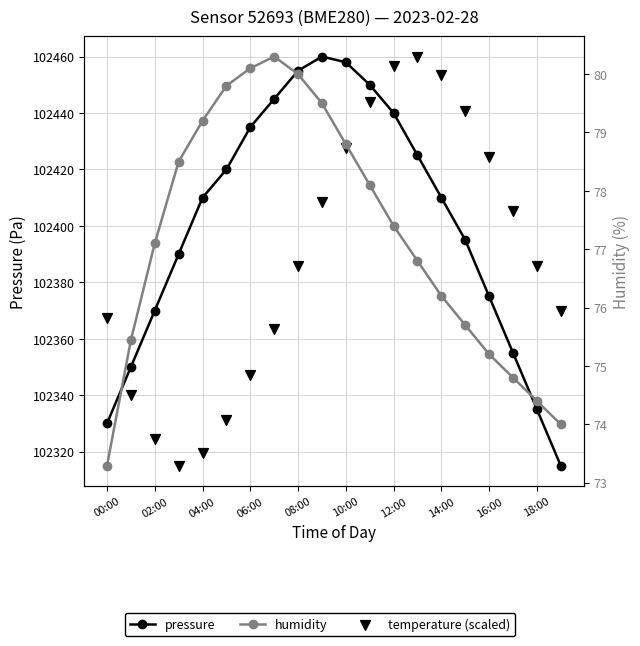

Which series reaches the maximum Y coordinate?

pressure